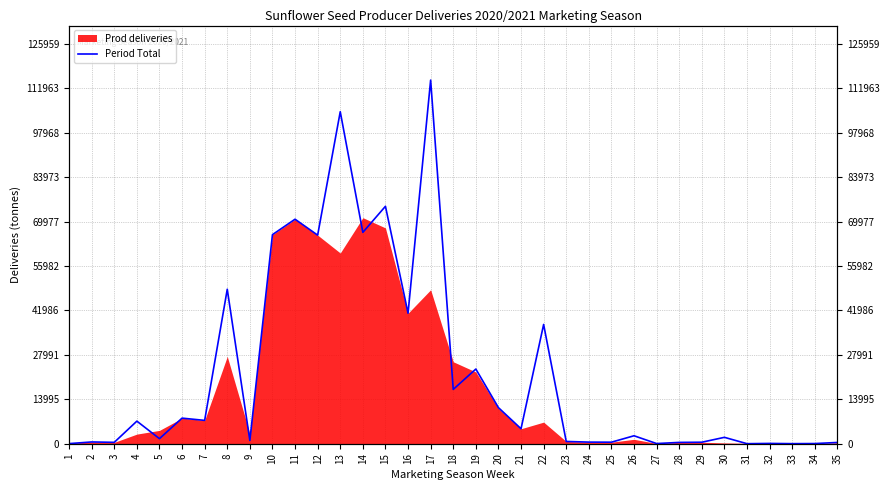

Which category has the highest value across all series?

17